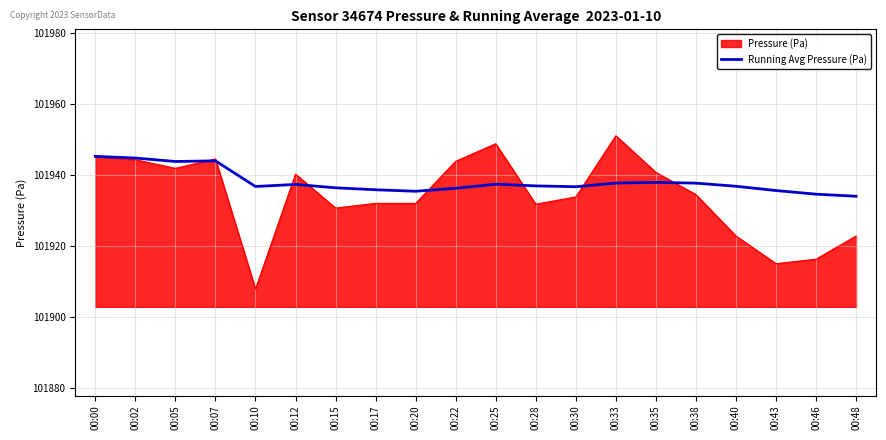

What is the smallest value displayed?

101907.8